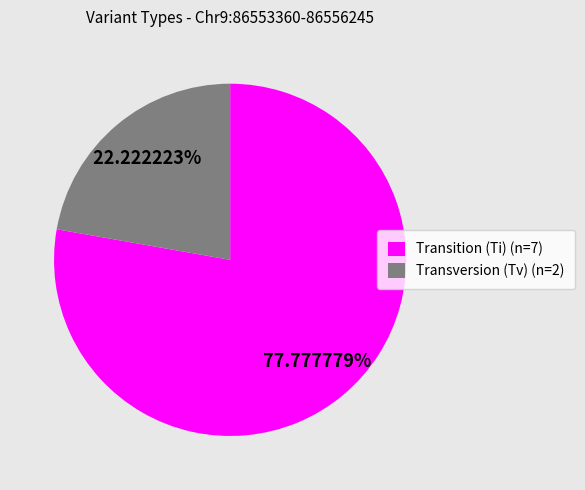

Which has a higher value, Transition (Ti) (n=7) or Transversion (Tv) (n=2)?

Transition (Ti) (n=7)